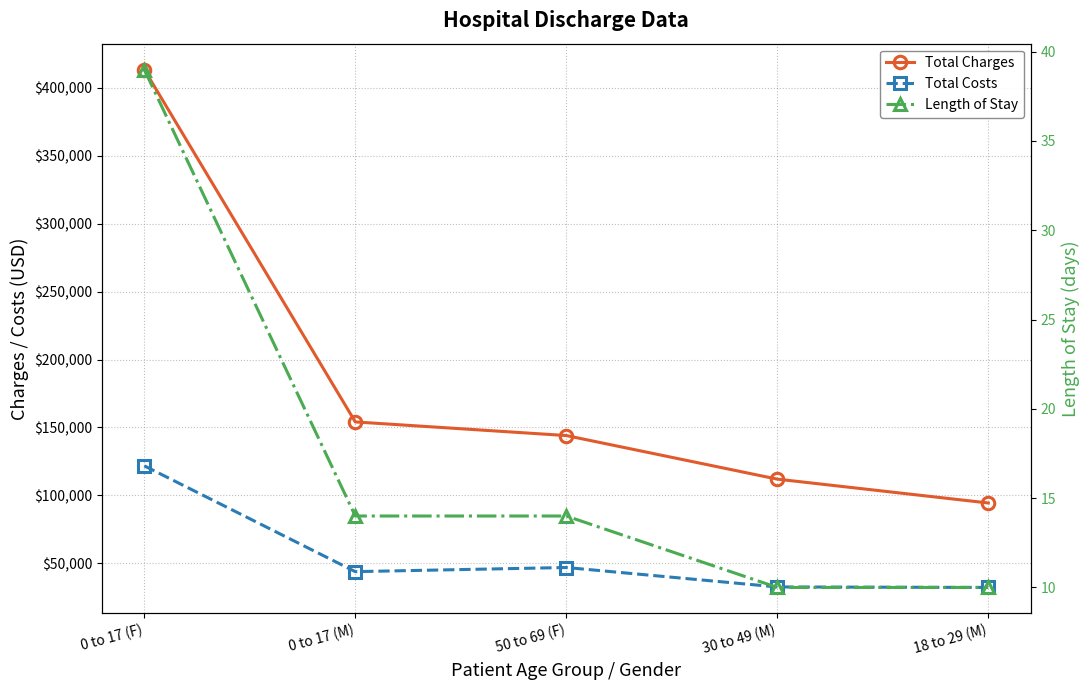

What is the label of the 3rd point from the left?

50 to 69 (F)